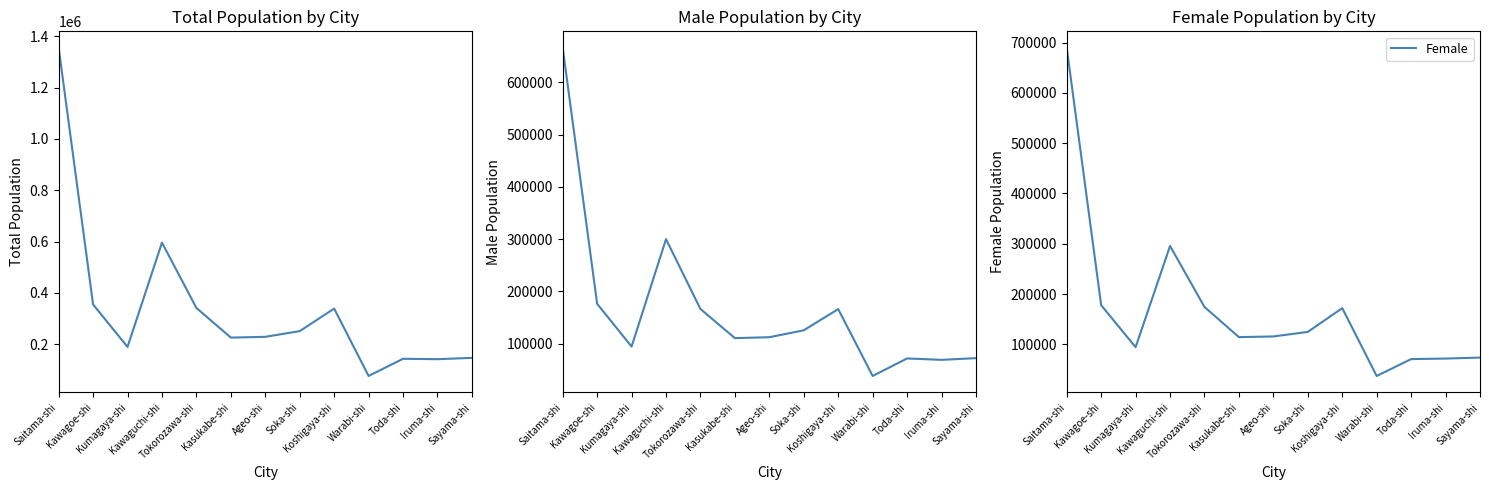

What is the difference between the highest and lowest values at Soka-shi?

125671